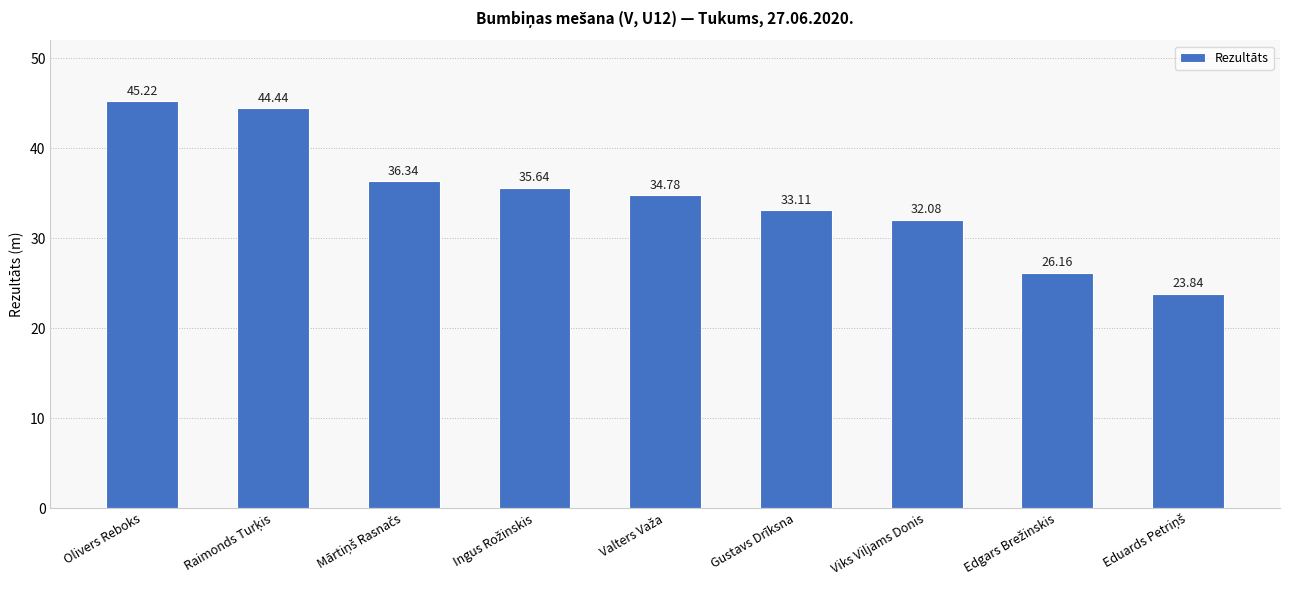

Which has a higher value, Olivers Reboks or Viks Viljams Donis?

Olivers Reboks